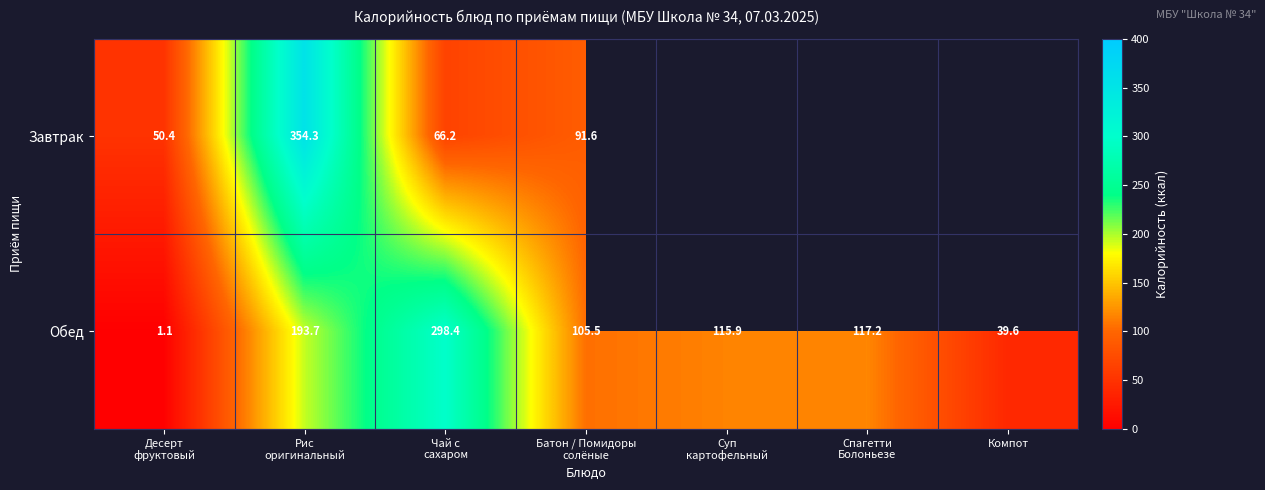

The Обед series shows 11.6 at Компот. True or false?

False